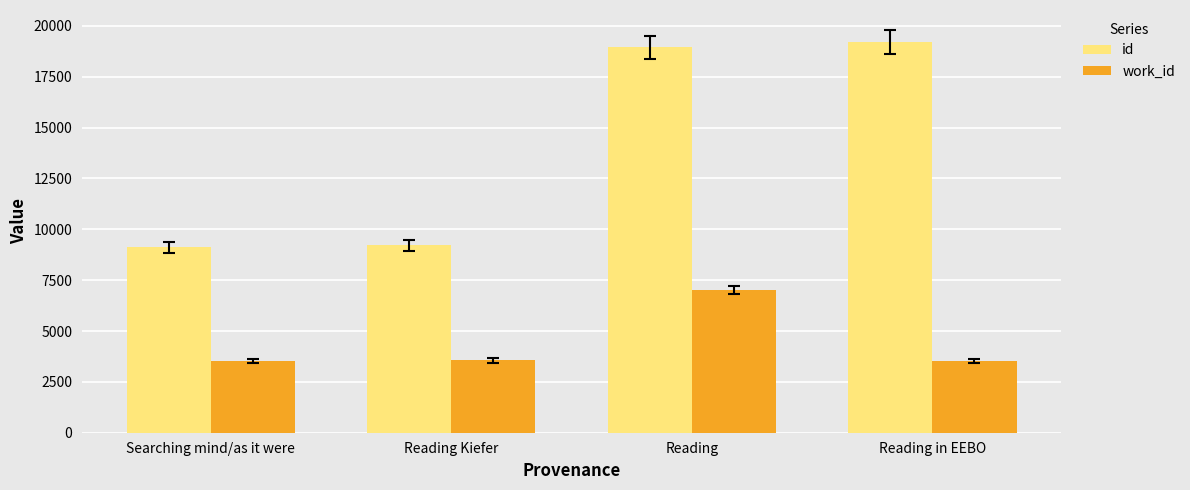

What is the sum of the work_id values at Reading Kiefer and Searching mind/as it were?

7093